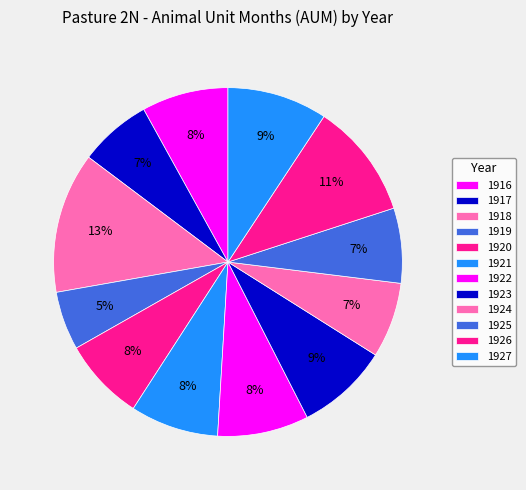

Approximately how many times larger is the value at 1916 compared to 1922?

0.9